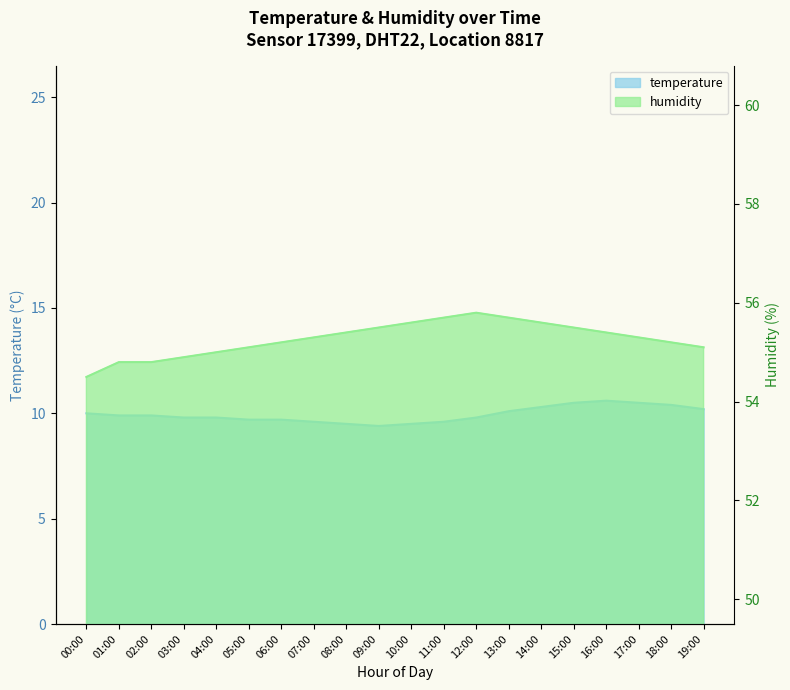

Reading right to left, transcribe all the data shown in this chart.

temperature: 19:00=10.2	18:00=10.4	17:00=10.5	16:00=10.6	15:00=10.5	14:00=10.3	13:00=10.1	12:00=9.8	11:00=9.6	10:00=9.5	09:00=9.4	08:00=9.5	07:00=9.6	06:00=9.7	05:00=9.7	04:00=9.8	03:00=9.8	02:00=9.9	01:00=9.9	00:00=10.0
humidity: 19:00=55.1	18:00=55.2	17:00=55.3	16:00=55.4	15:00=55.5	14:00=55.6	13:00=55.7	12:00=55.8	11:00=55.7	10:00=55.6	09:00=55.5	08:00=55.4	07:00=55.3	06:00=55.2	05:00=55.1	04:00=55.0	03:00=54.9	02:00=54.8	01:00=54.8	00:00=54.5